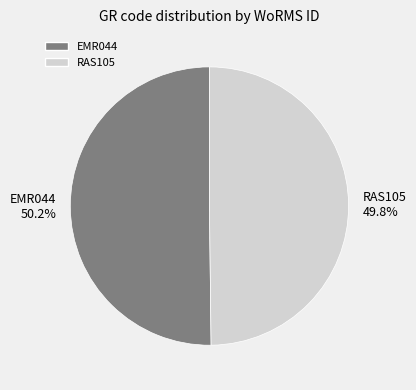

To the nearest percent, what is the average slice percentage?

50%